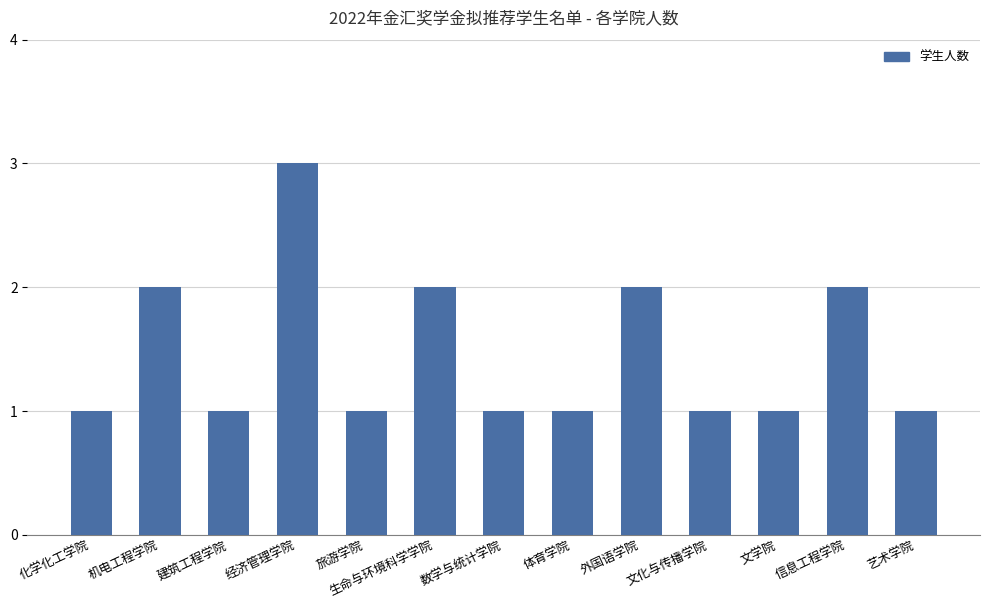

Does the chart contain stacked bars?

No